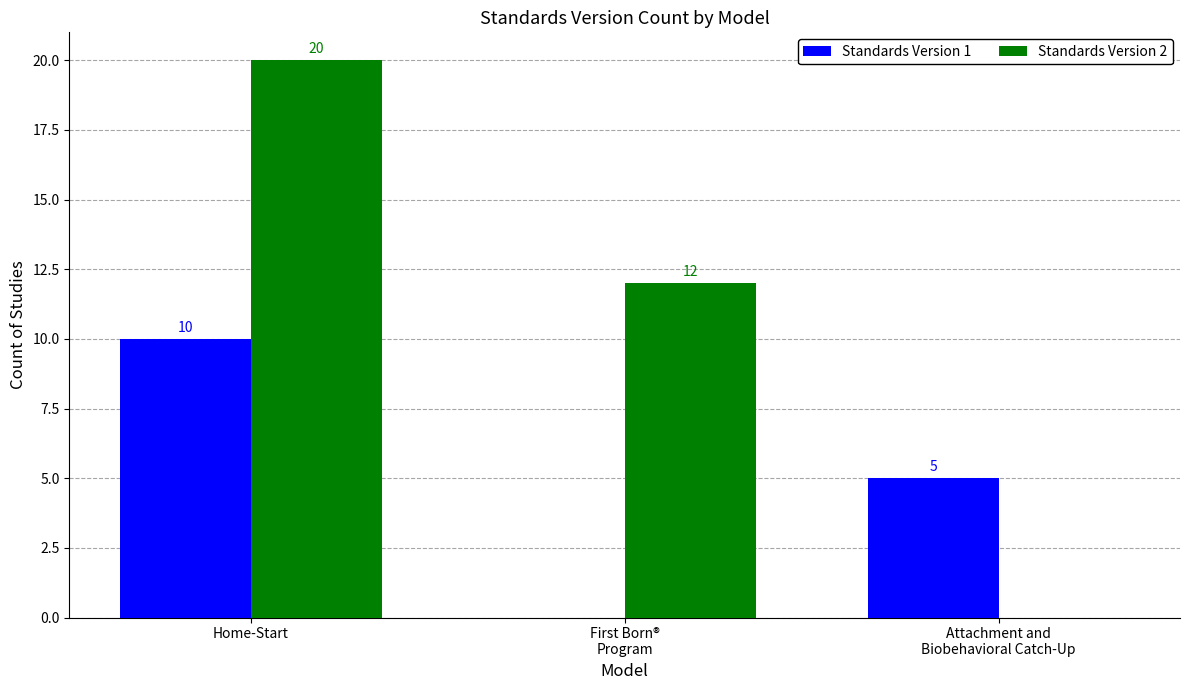

The Standards Version 2 series shows 20 at Home-Start. True or false?

True